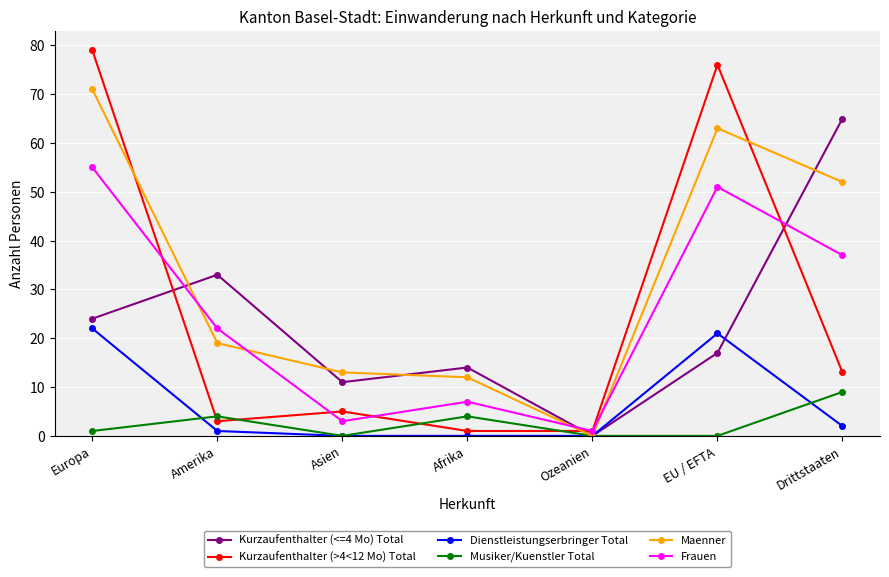

Where do Kurzaufenthalter (<=4 Mo) Total and Frauen first cross each other?

Europa and Amerika